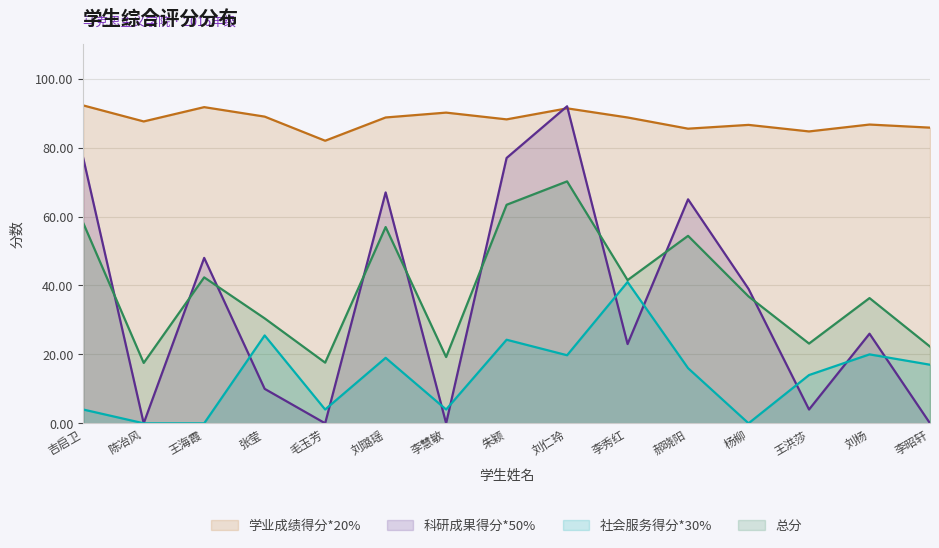

What is the highest value of the 学业成绩得分*20% series?

92.2